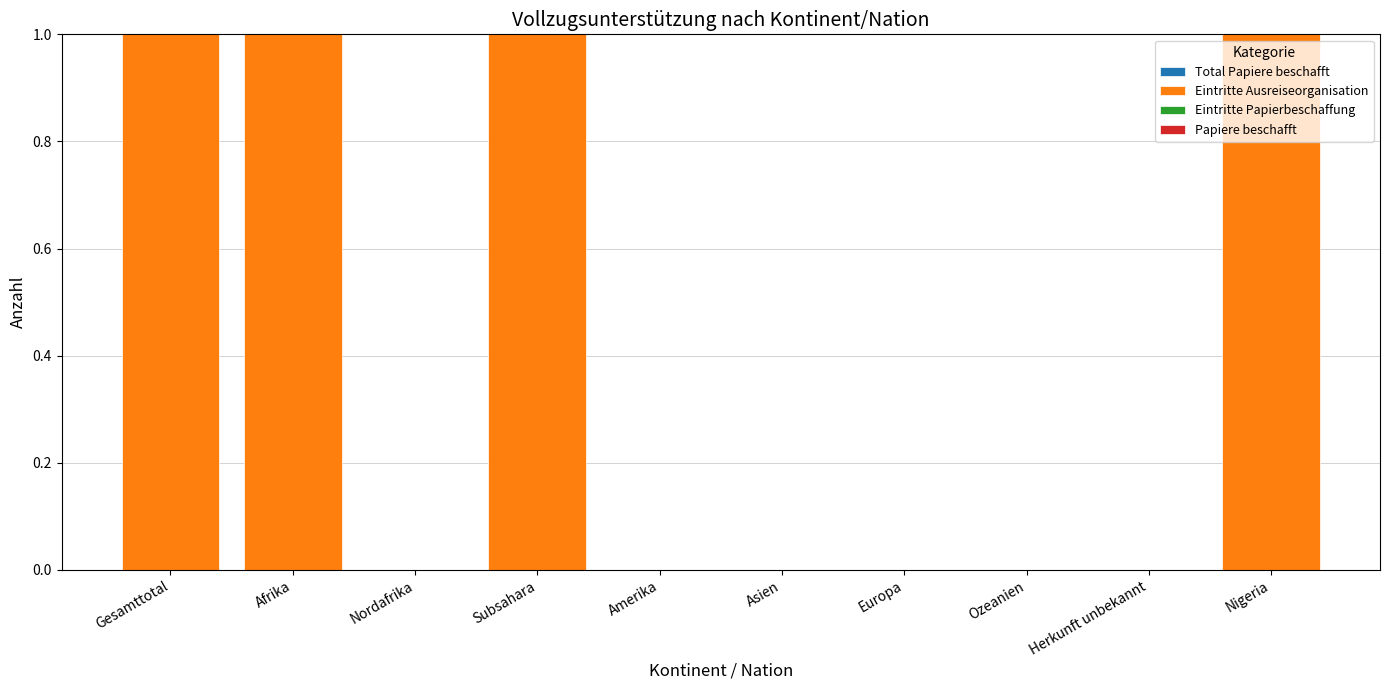

The chart shows a value of 1 at Nigeria. True or false?

True